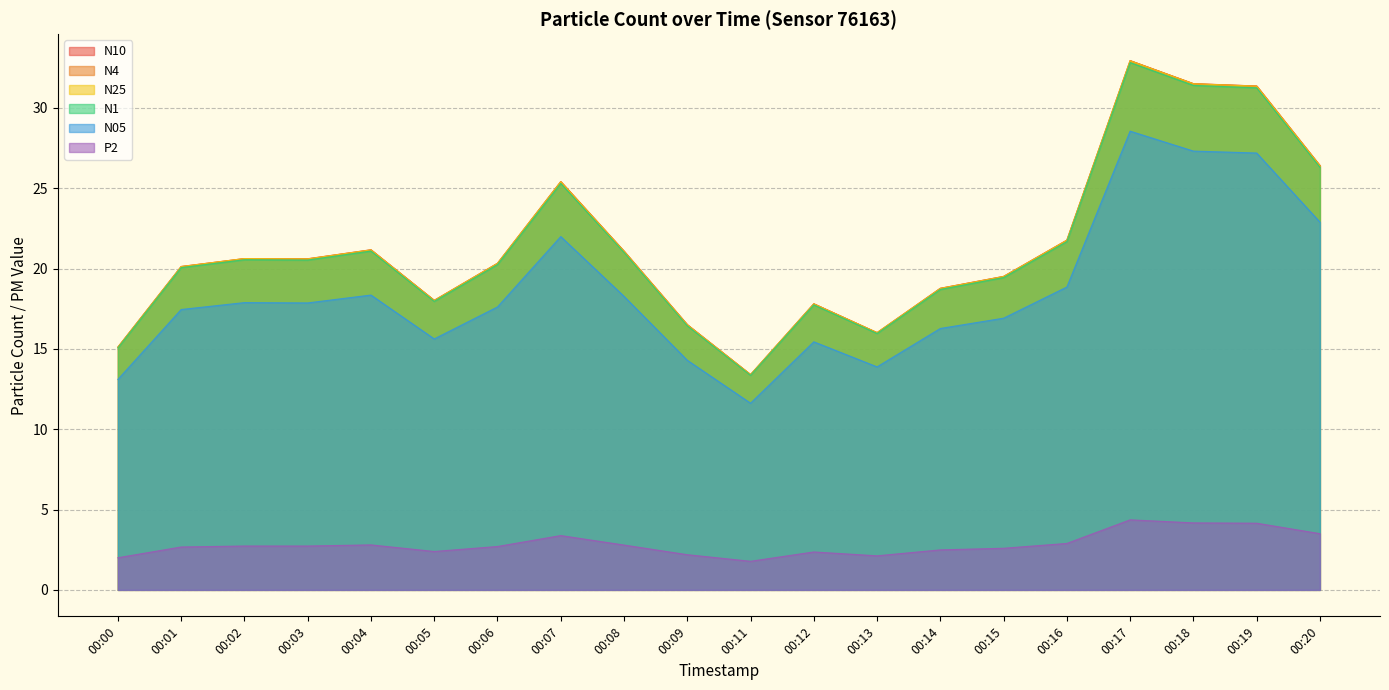

Is the value of N05 at 00:15 greater than the value of N1 at 00:08?

No